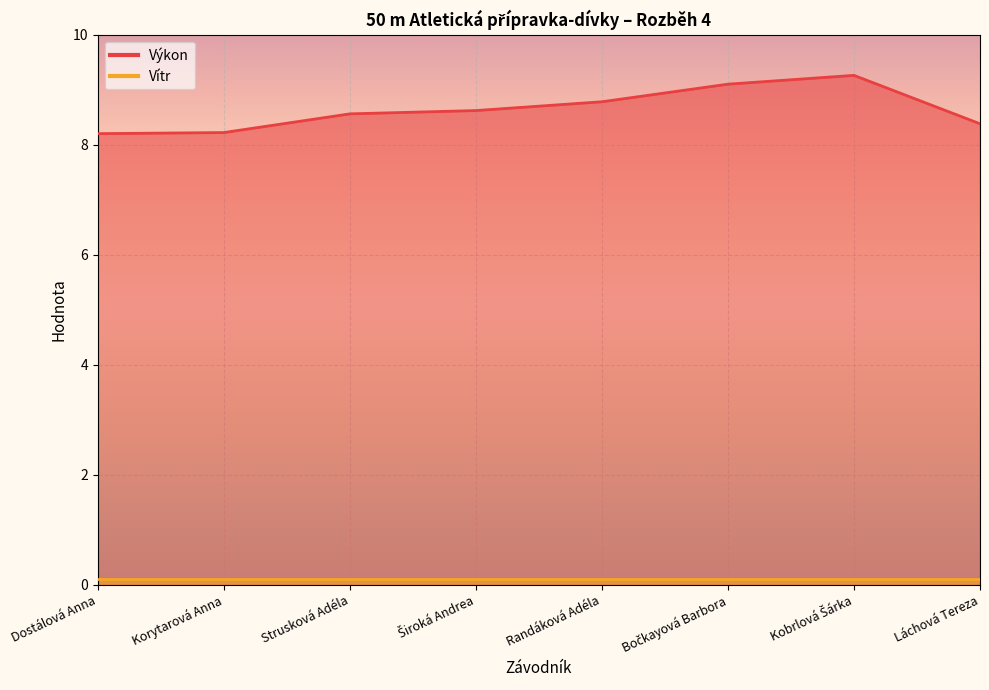

List the labels in order of value, smallest first.

Dostálová Anna, Korytarová Anna, Láchová Tereza, Strusková Adéla, Široká Andrea, Randáková Adéla, Bočkayová Barbora, Kobrlová Šárka